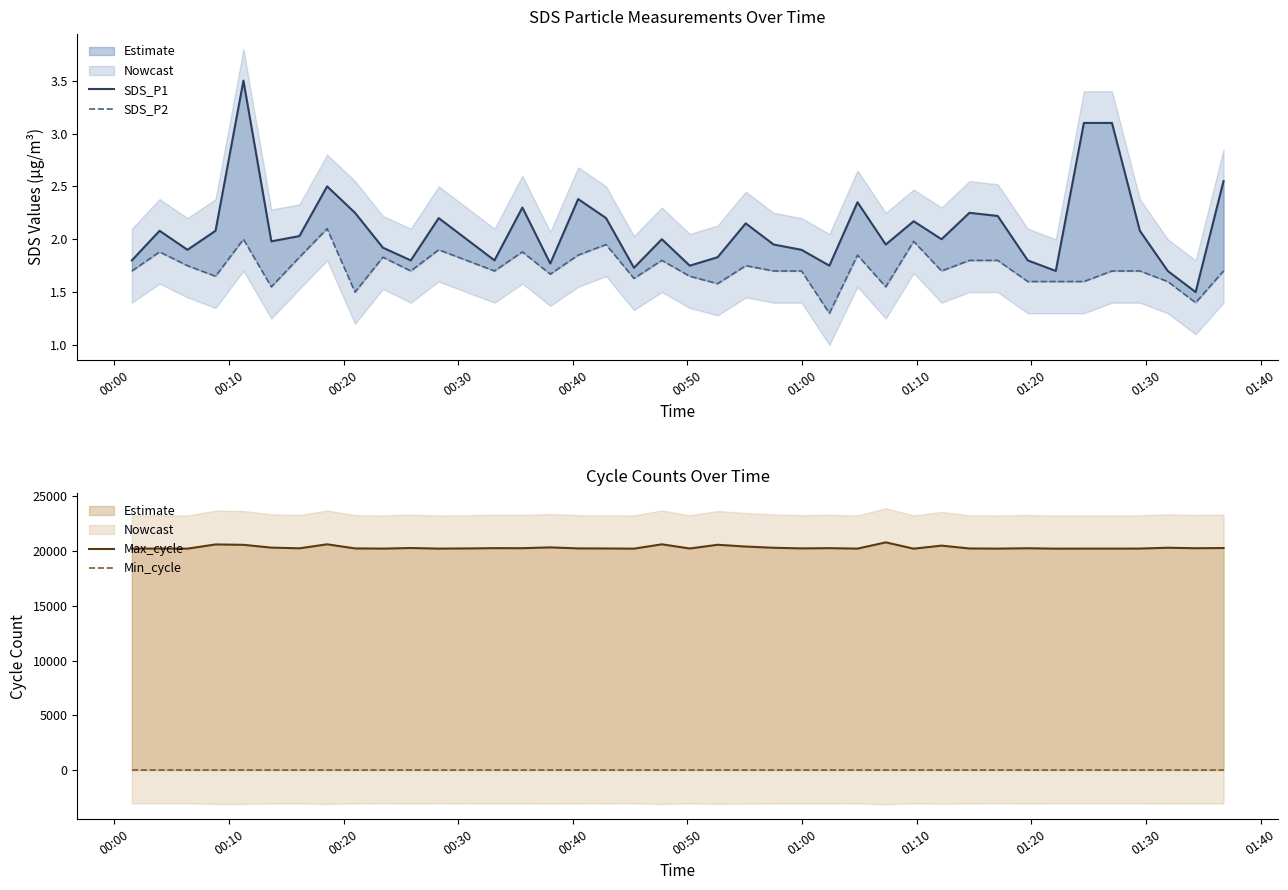

The value of Min_cycle at 11 is 43.6. True or false?

False